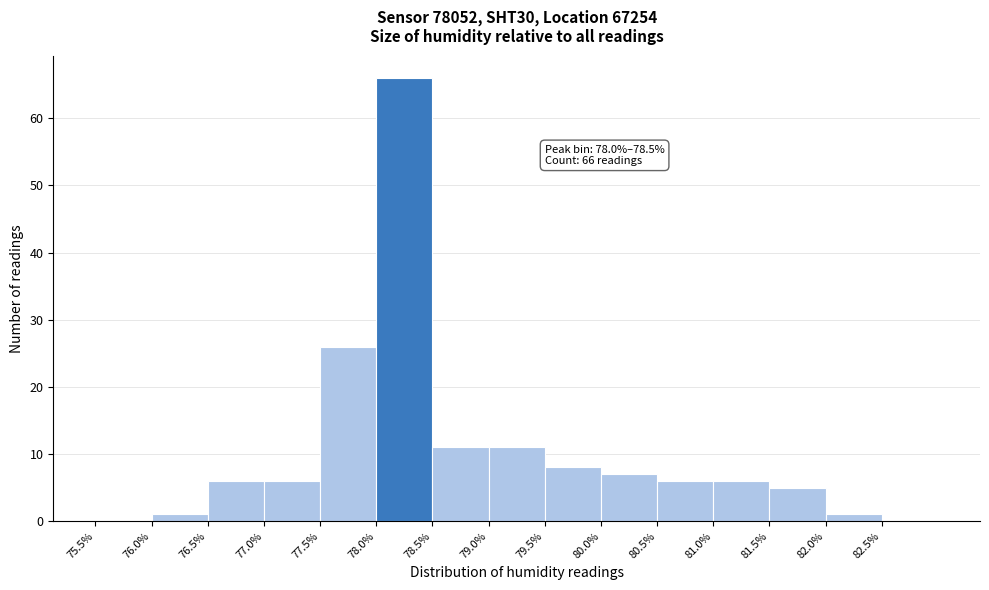

Over which range of the x-axis is the bar tallest?

78.0 to 78.5